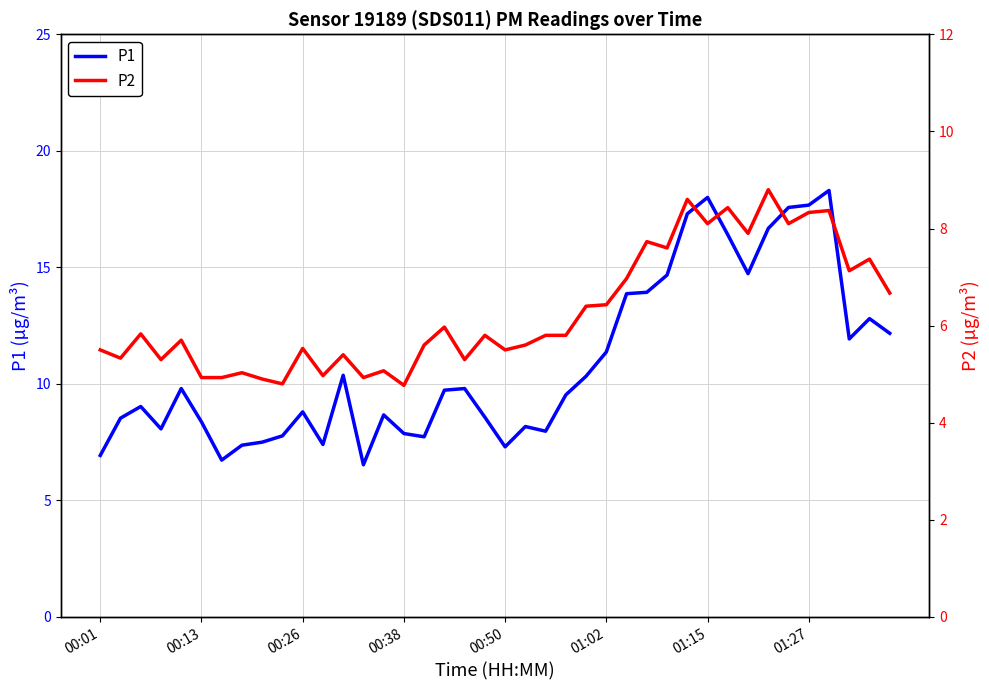

How many data points in P2 are above 5?

33